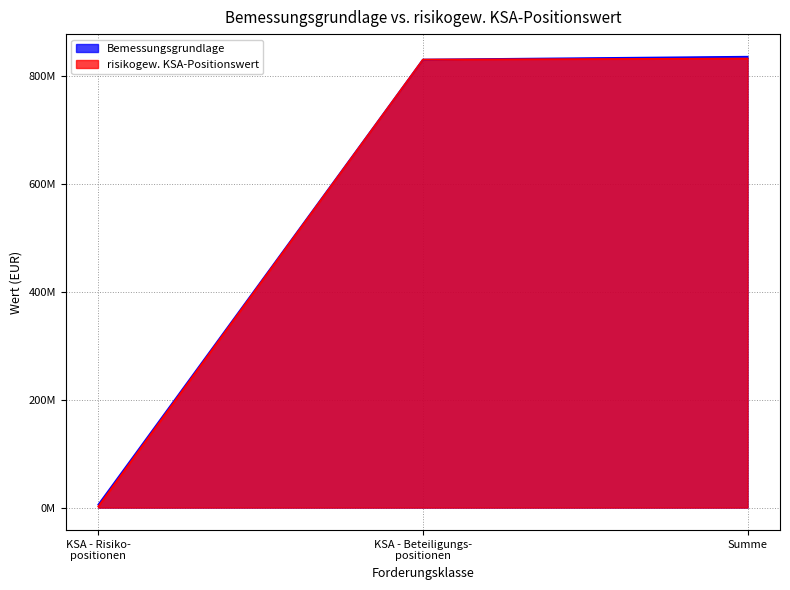

Reading left to right, list all the values displayed in this chart.

Bemessungsgrundlage: 5334680.8	830931564.2	836266244.9
risikogew. KSA-Positionswert: 1880172.8	830931564.2	832811737.0